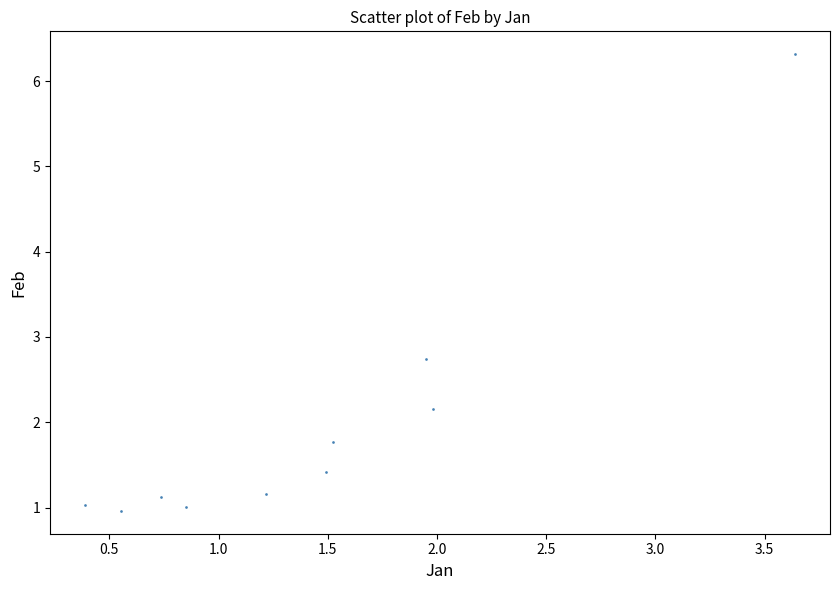

What Y value in the scatter plot is closest to 3?

2.7